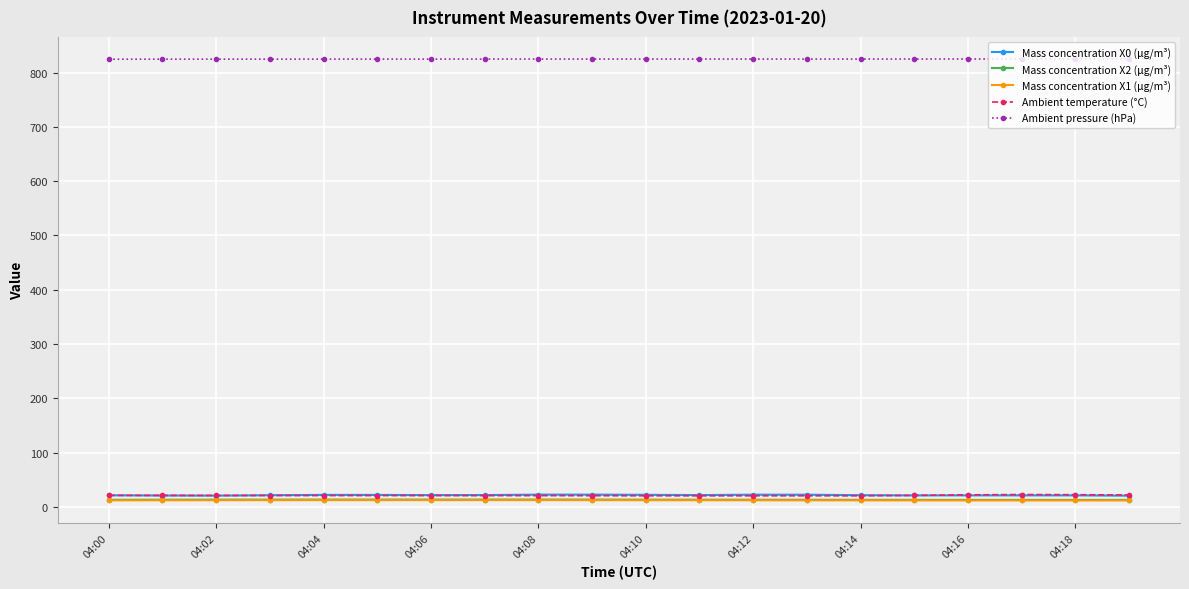

Which series has the largest total across all categories?

Ambient pressure (hPa)